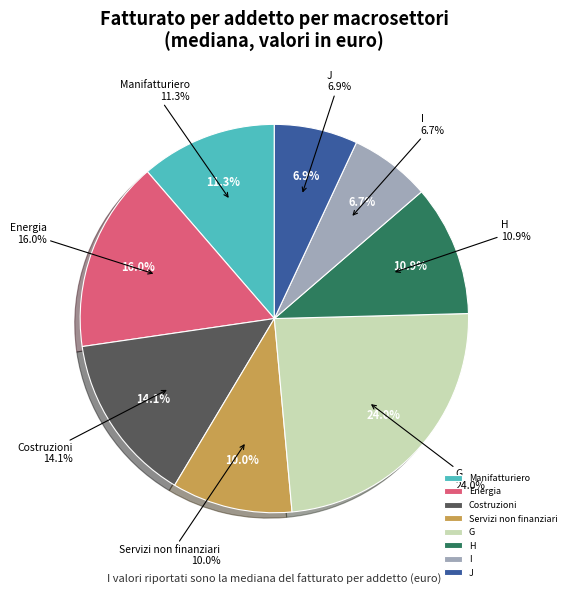

To the nearest percent, what portion does Energia represent?

16%